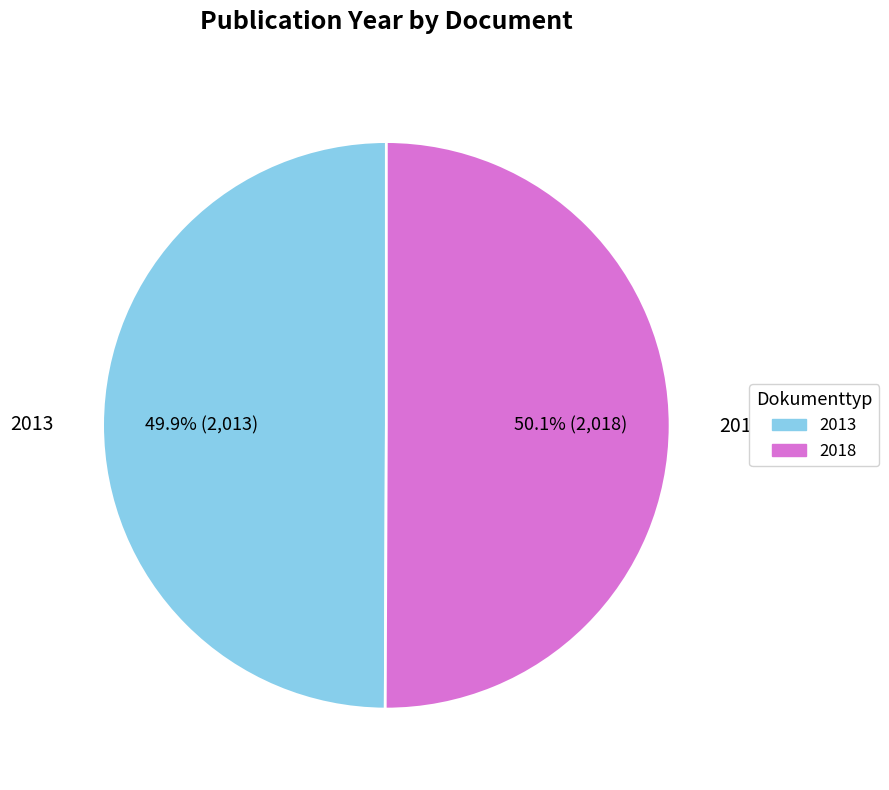

Does any single category account for the majority?

Yes